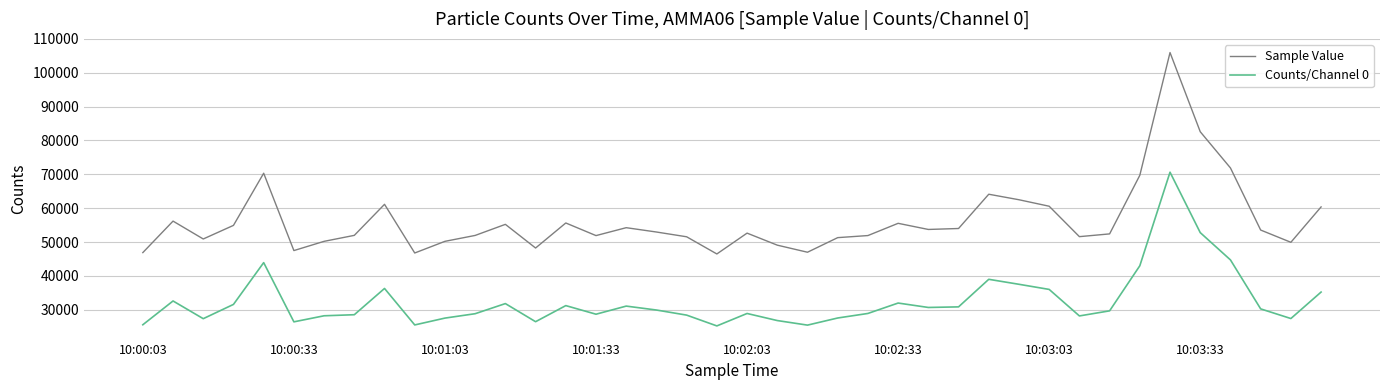

What is the minimum value shown in the chart?

25222